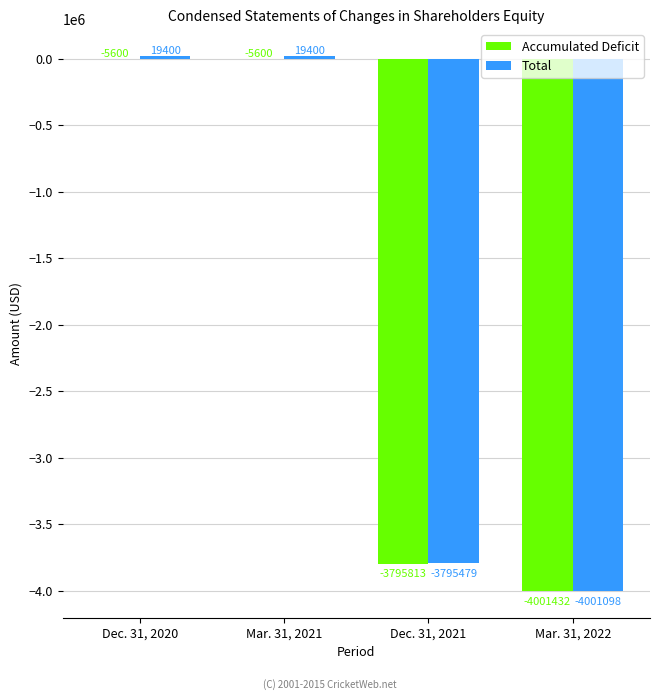

Is the value of Total at Mar. 31, 2021 greater than the value of Accumulated Deficit at Dec. 31, 2021?

Yes